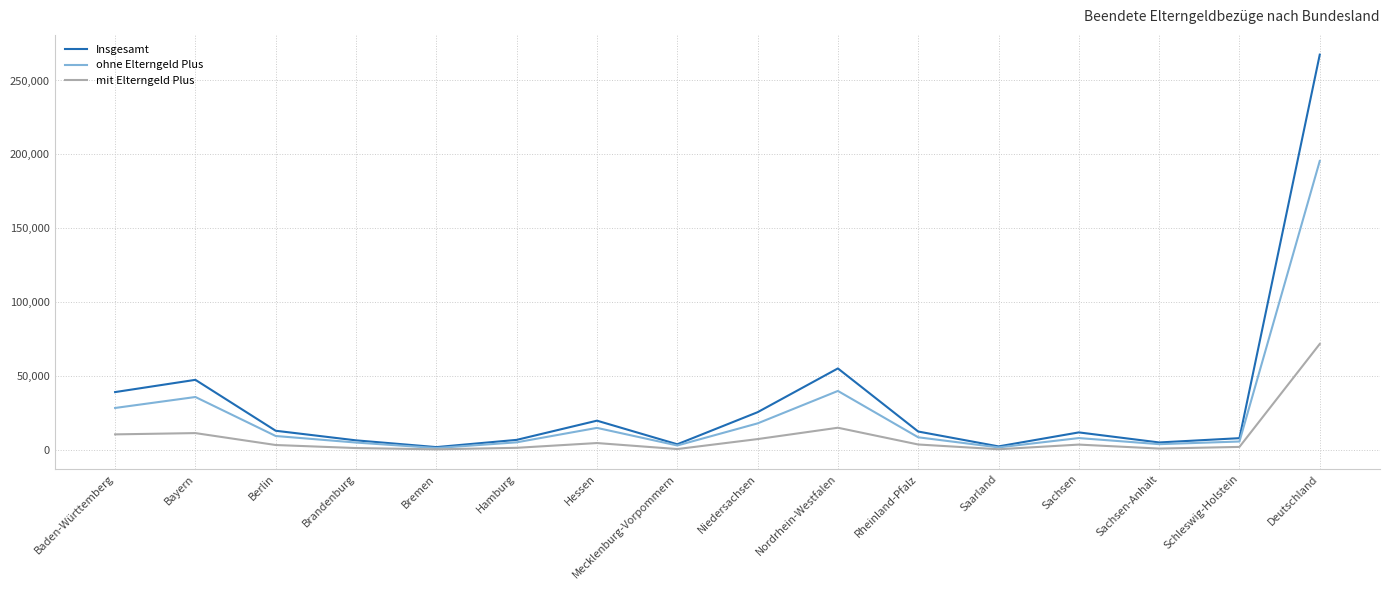

What is the lowest value of the mit Elterngeld Plus series?

626